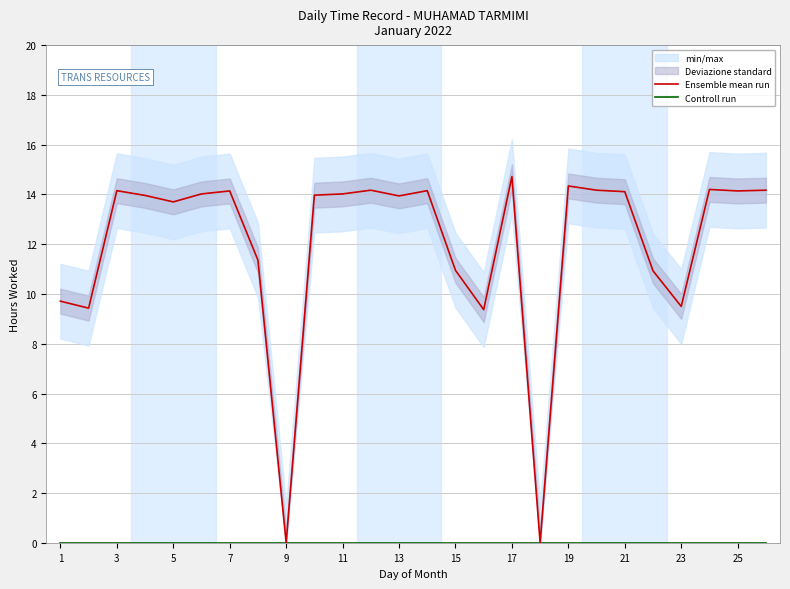

The Ensemble mean run series shows 9.7 at 1. True or false?

True